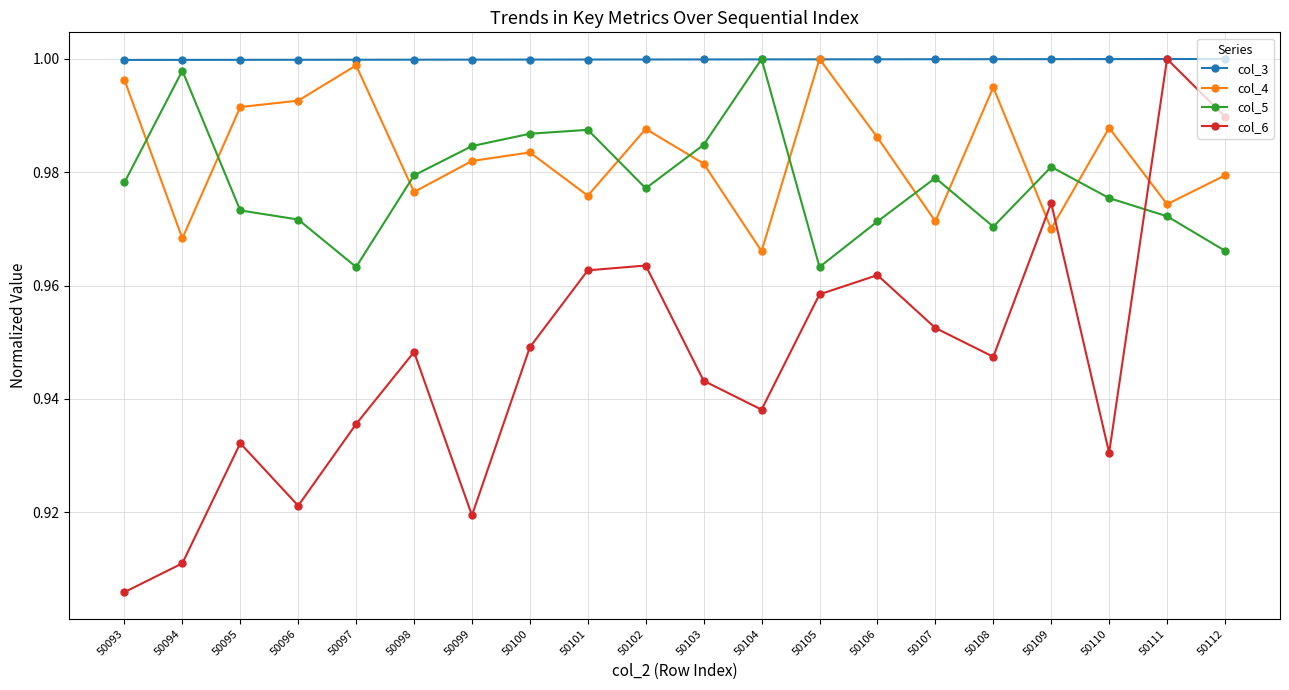

Which category has the lowest value across all series?

50093